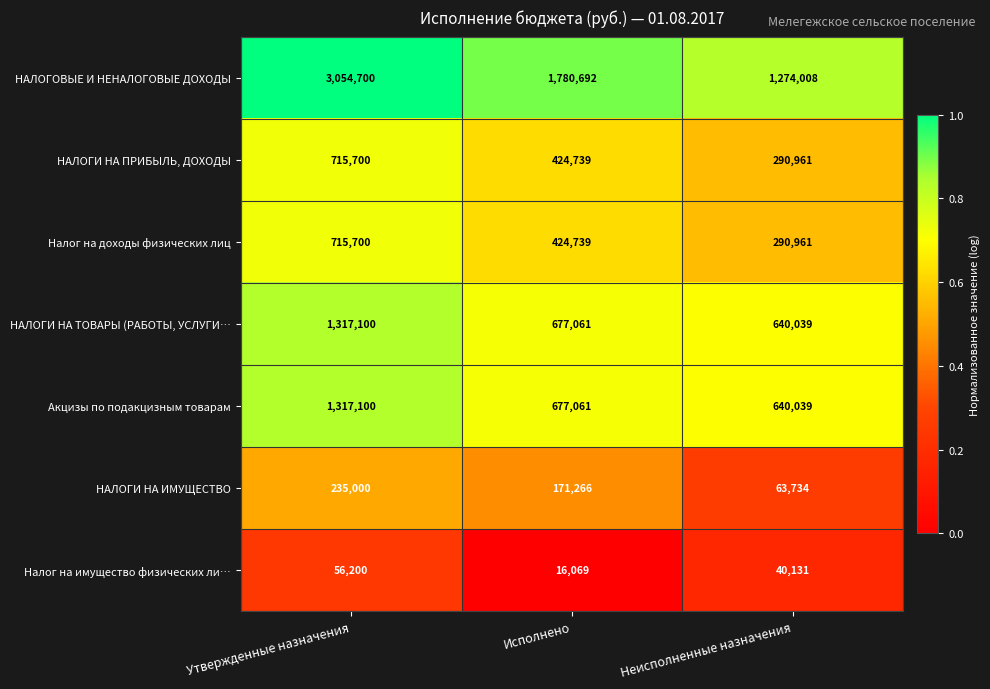

What is the difference between the highest and lowest values at Неисполненные назначения?

1233877